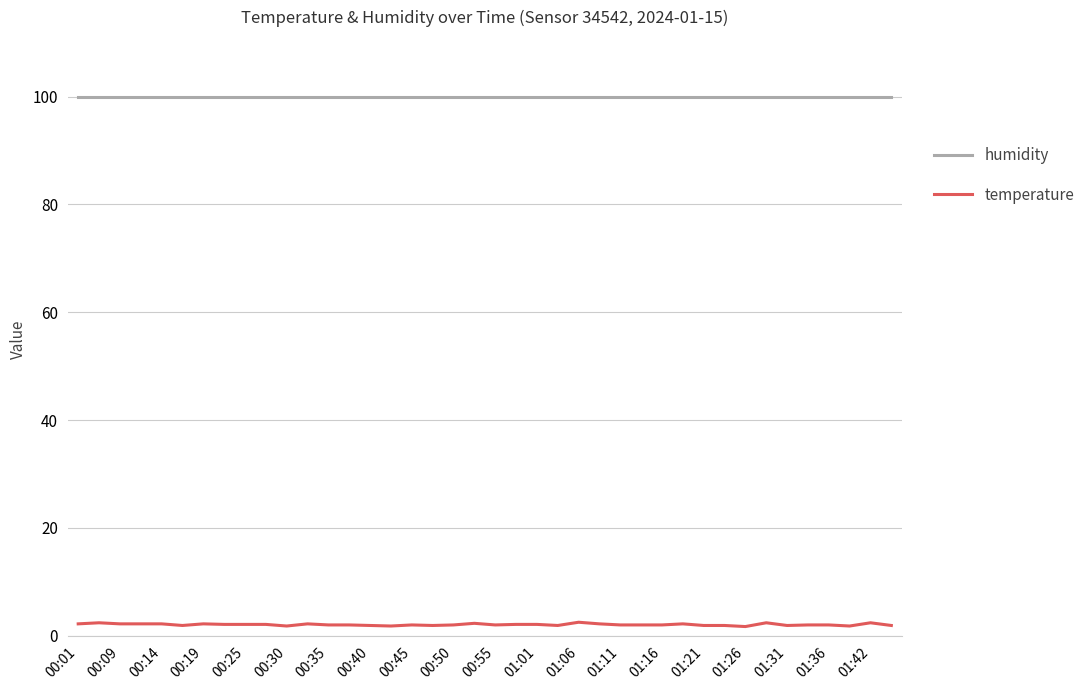

What is the maximum value shown in the chart?

99.9